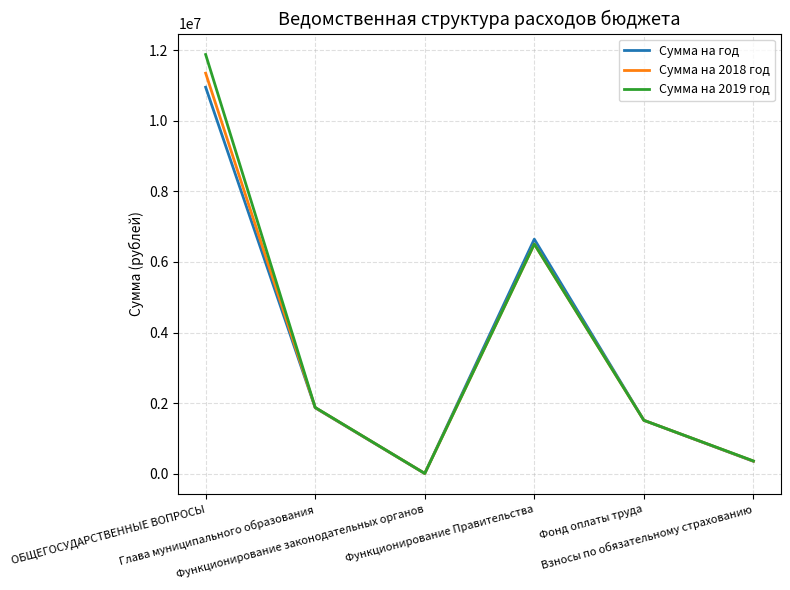

Which series has the largest range (max minus min)?

Сумма на 2019 год